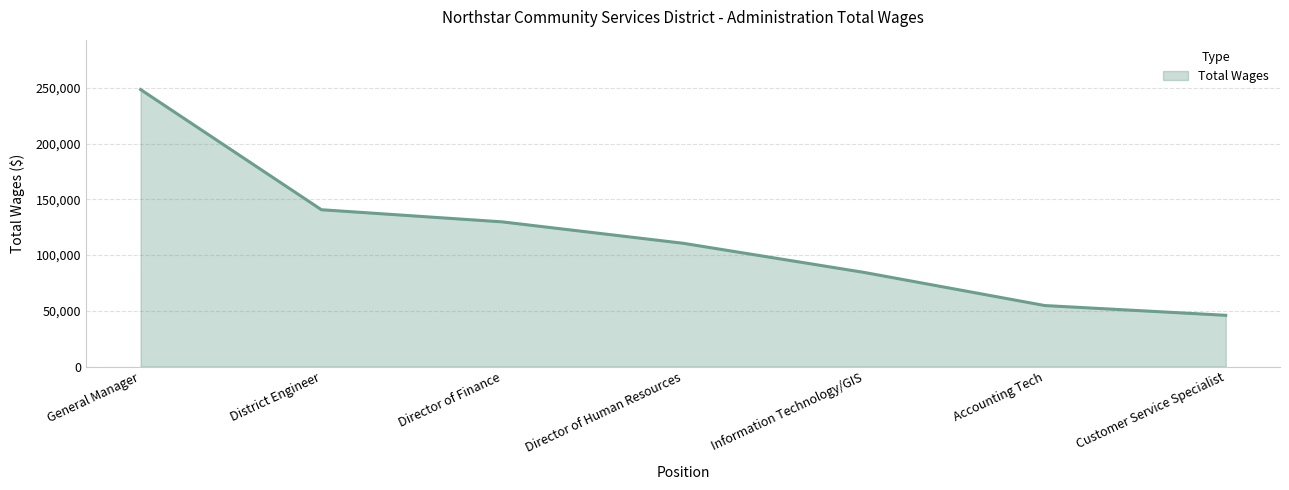

What is the ratio of the value at Director of Finance to the value at General Manager?

0.5